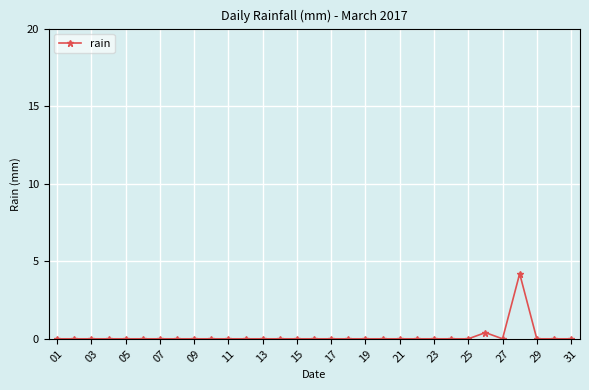

What is the greatest value displayed?

4.2